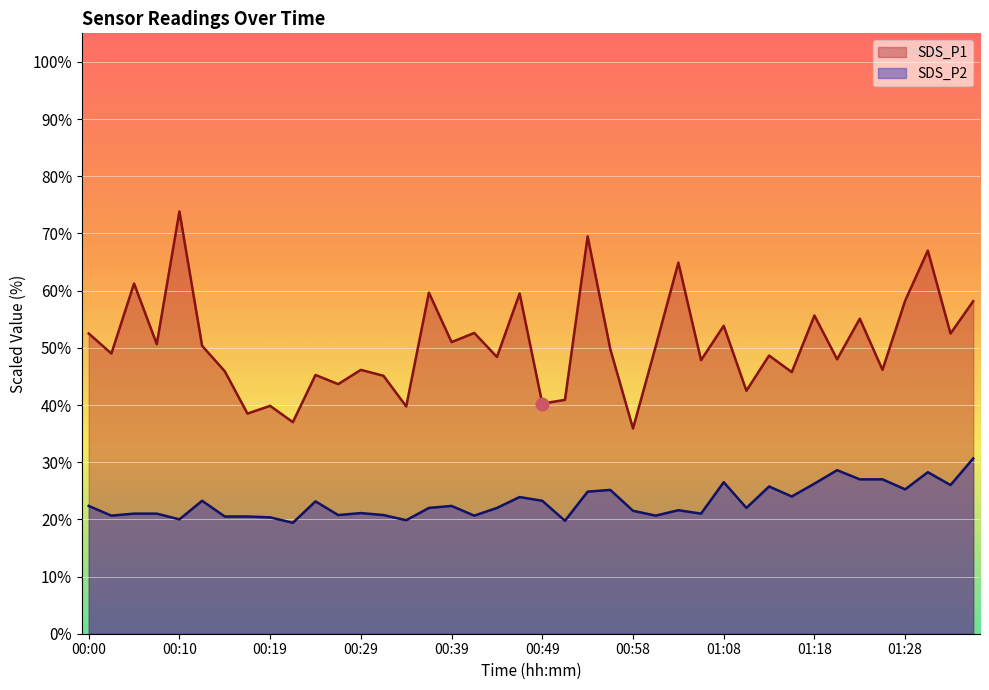

True or false: SDS_P2 and SDS_P1 intersect in this chart.

False